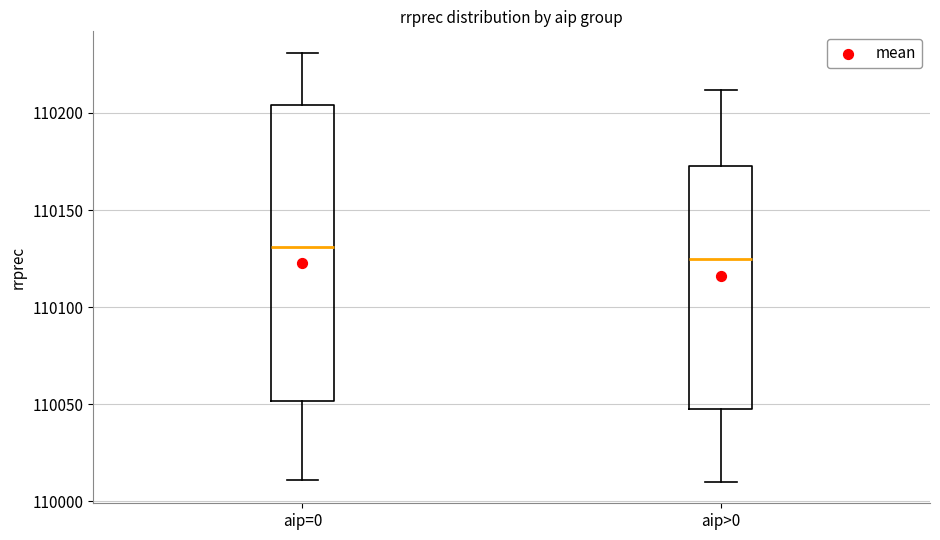

Which box is the tallest, from its lower edge to its upper edge?

aip=0